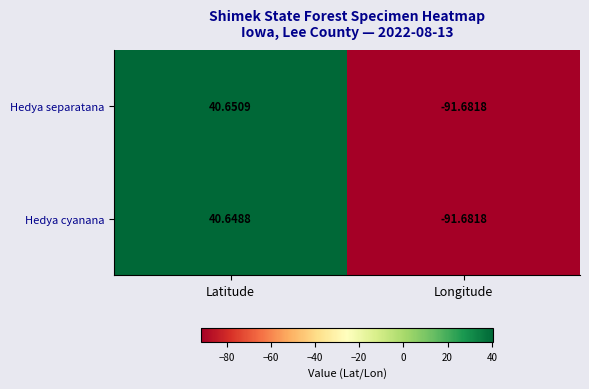

How many values in the Hedya separatana series are below 40?

1